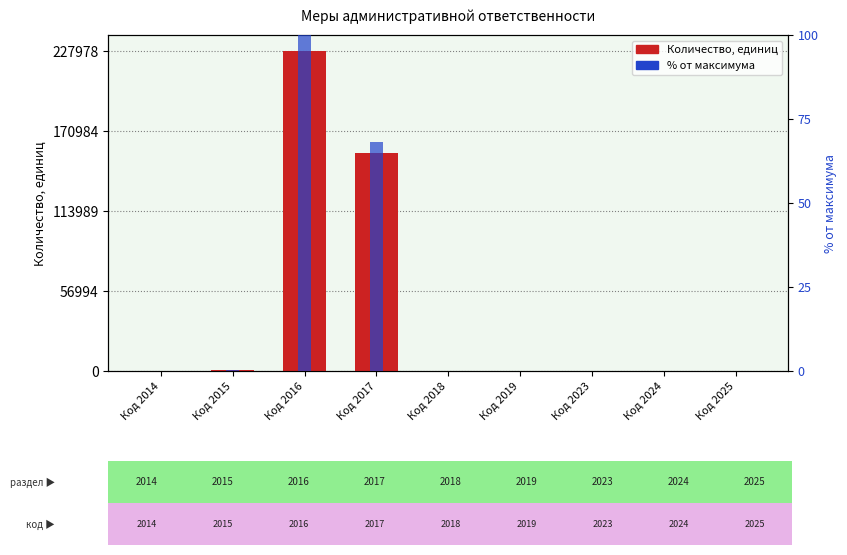

What are all the series names shown in the legend?

Количество, единиц, % от макс.